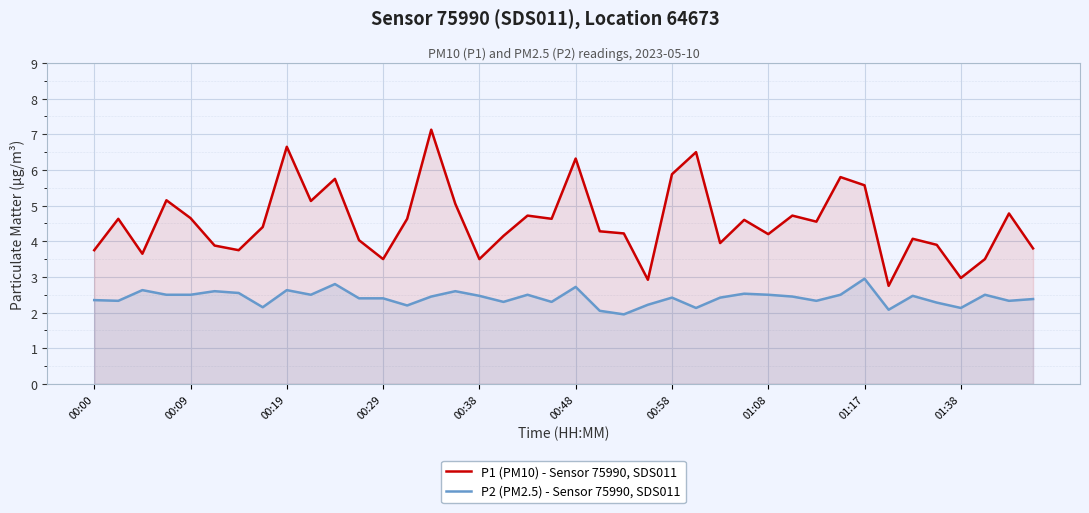

Which series has the widest spread of values?

P1 (PM10) - Sensor 75990, SDS011